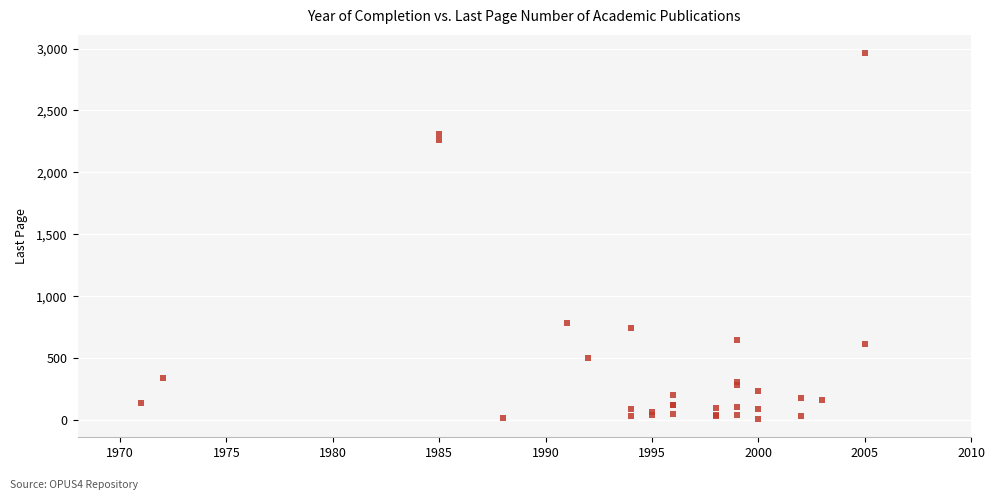

What Y value in the scatter plot is closest to 1485?

785